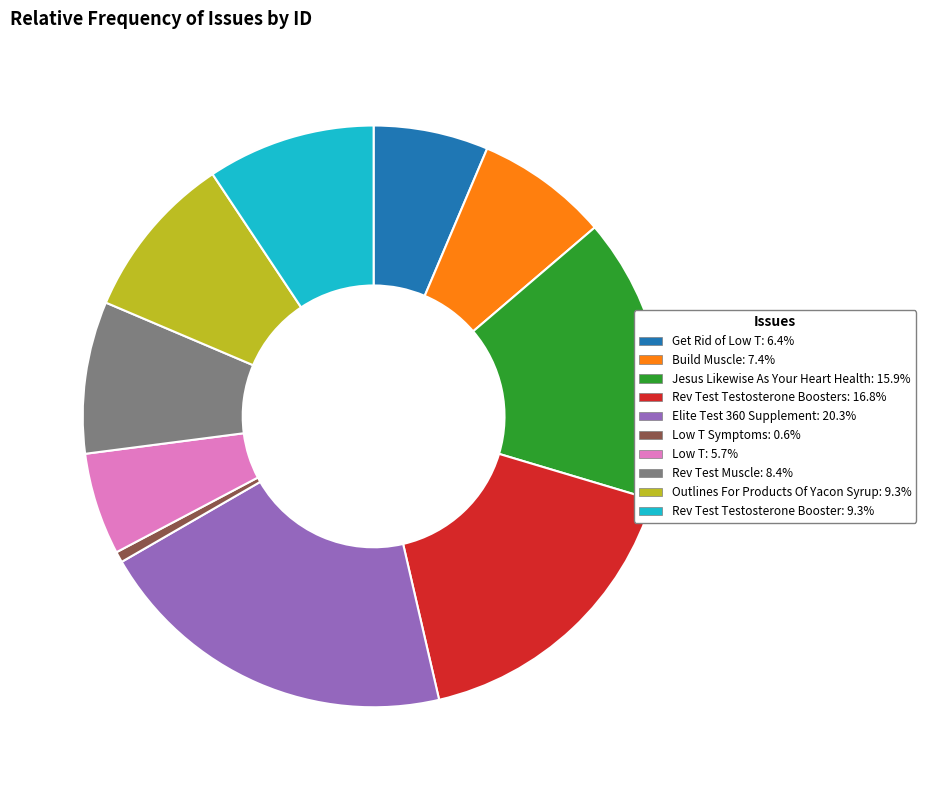

Does any single category account for the majority?

No